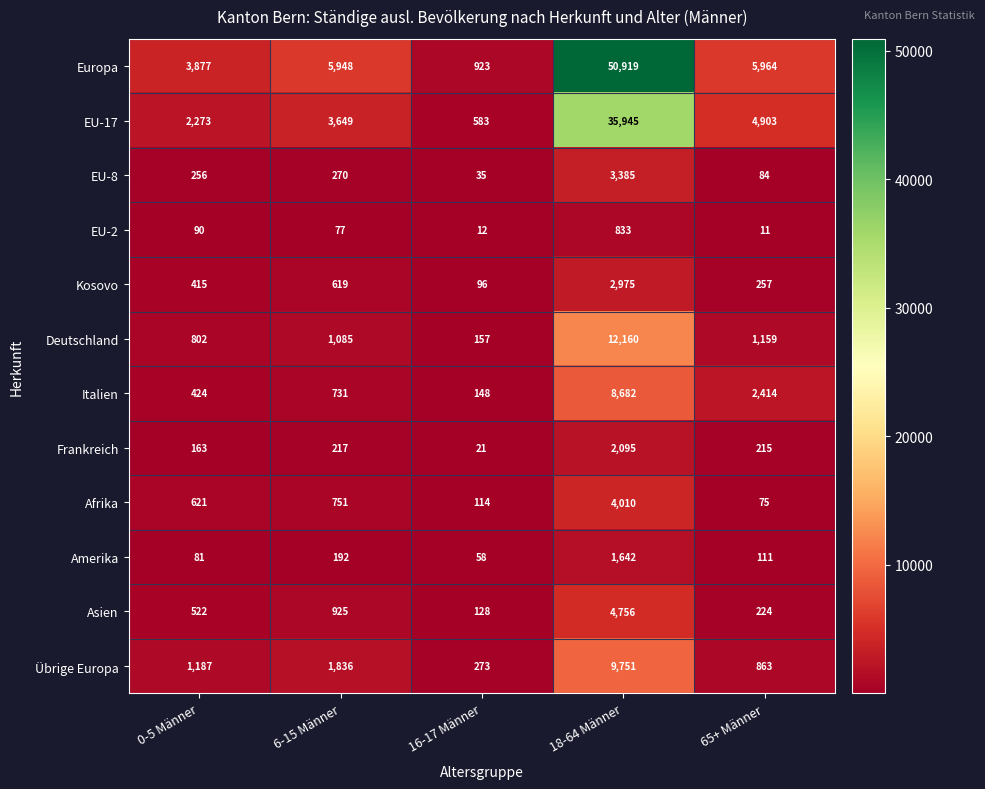

Is the value of Kosovo at 65+ Männer greater than the value of Übrige Europa at 65+ Männer?

No